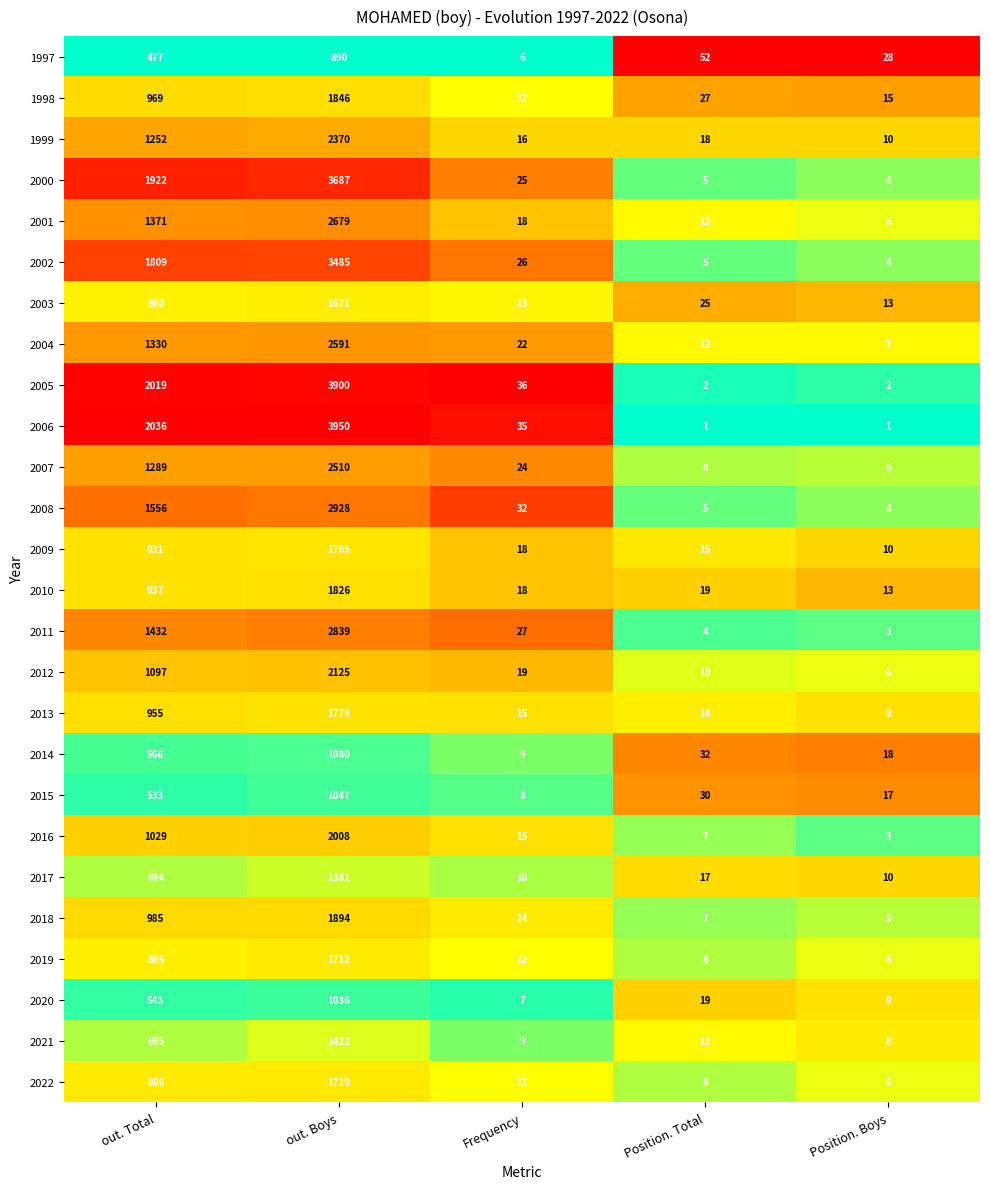

The value of 2009 at out. Boys is 1765. True or false?

True